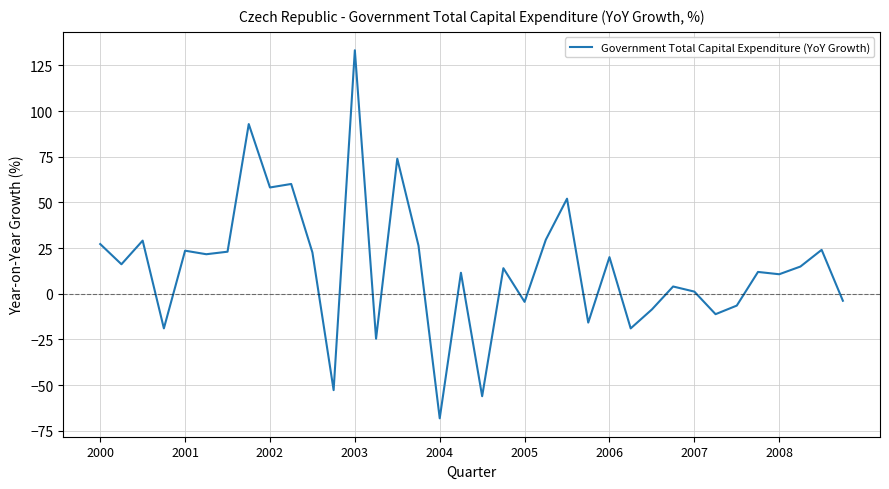

What is the difference between the maximum and minimum values?

201.6